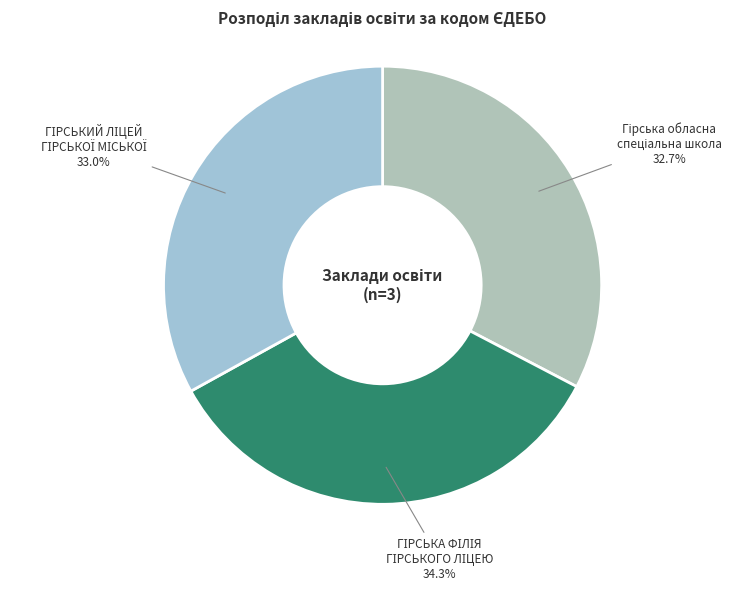

Does any single category account for the majority?

No